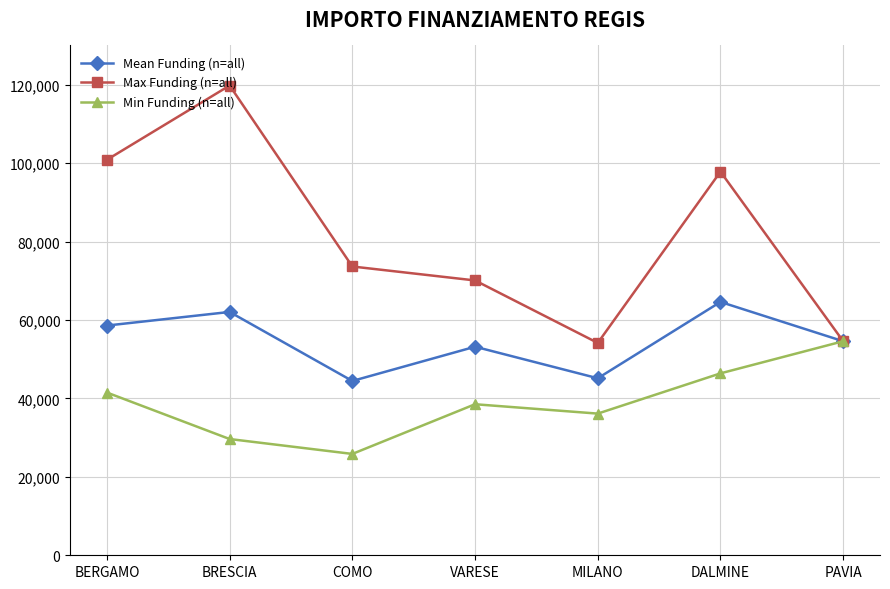

What is the difference between the maximum and minimum values in the Mean Funding (n=all) series?

20148.5